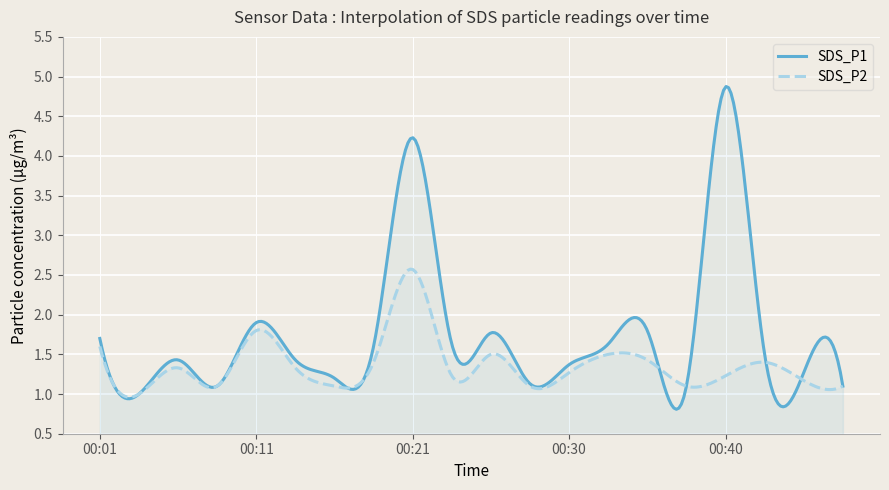

What are all the series names shown in the legend?

SDS_P1, SDS_P2